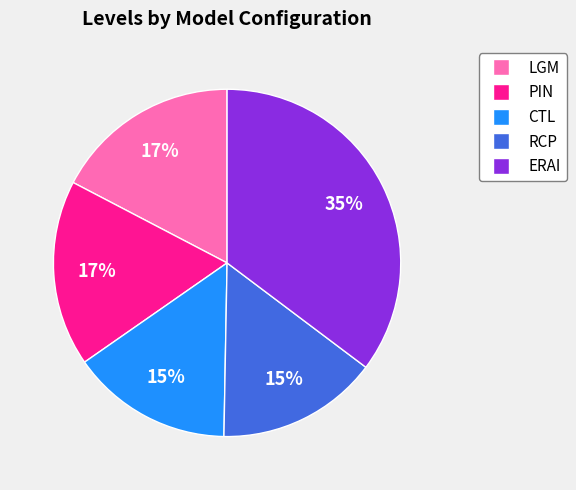

Which category has the biggest portion of the pie?

ERAI